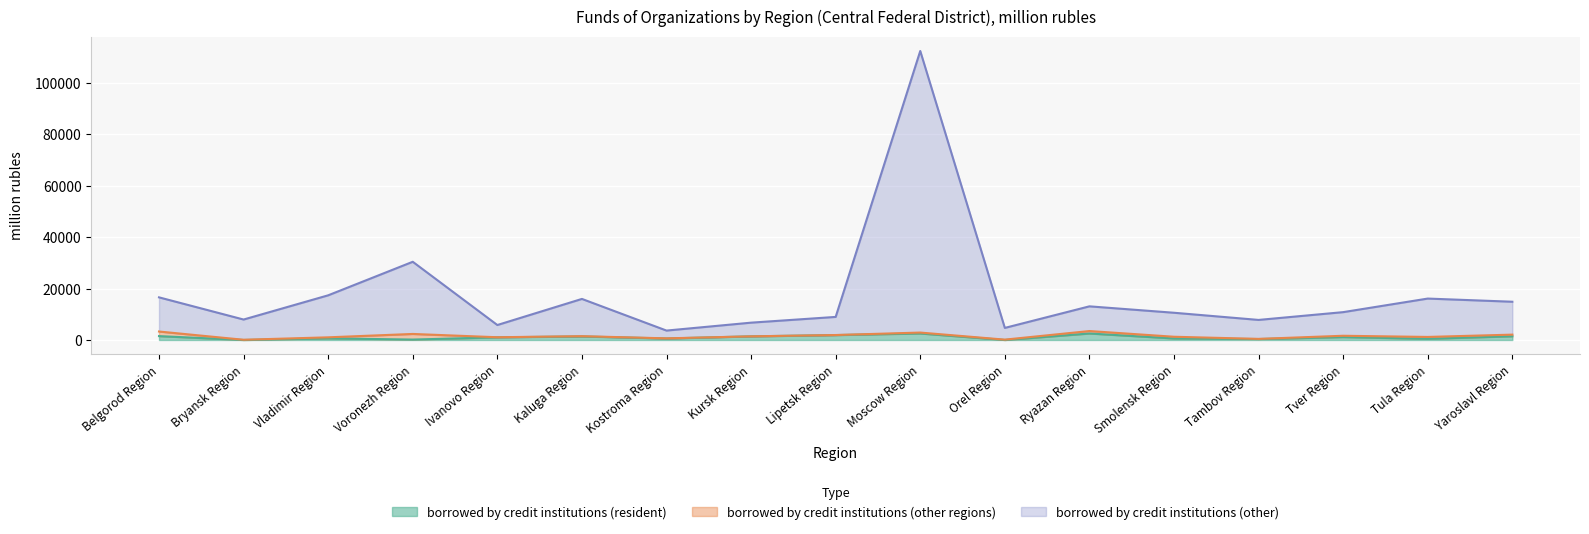

At which category is the sum across all series the highest?

Moscow Region